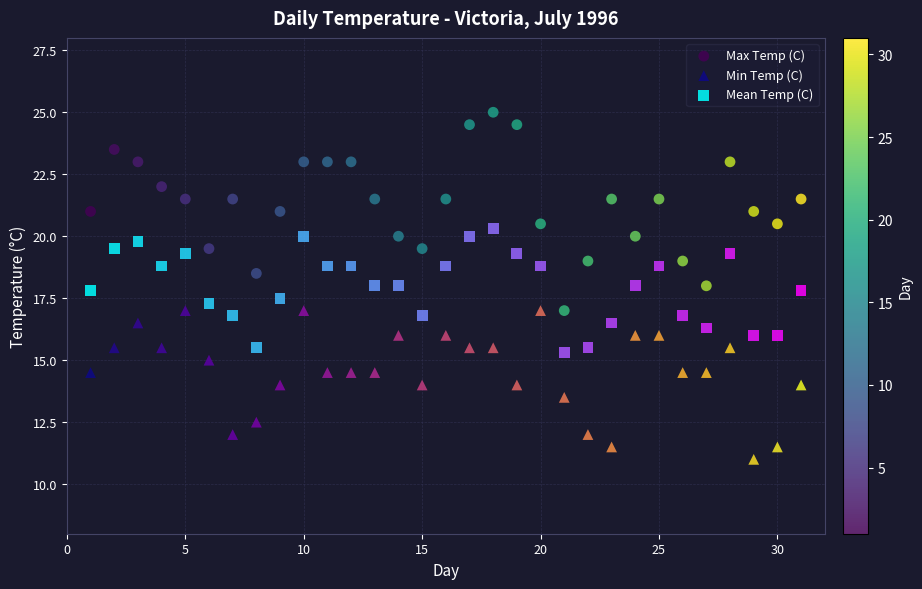

Across all data points, what is the range of X values (max minus min)?

30.0